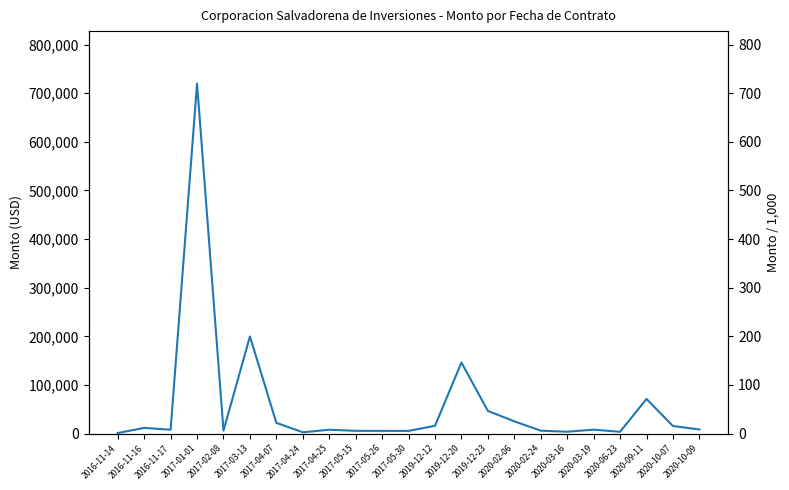

Which has a higher value, 2016-11-14 or 2017-02-08?

2017-02-08